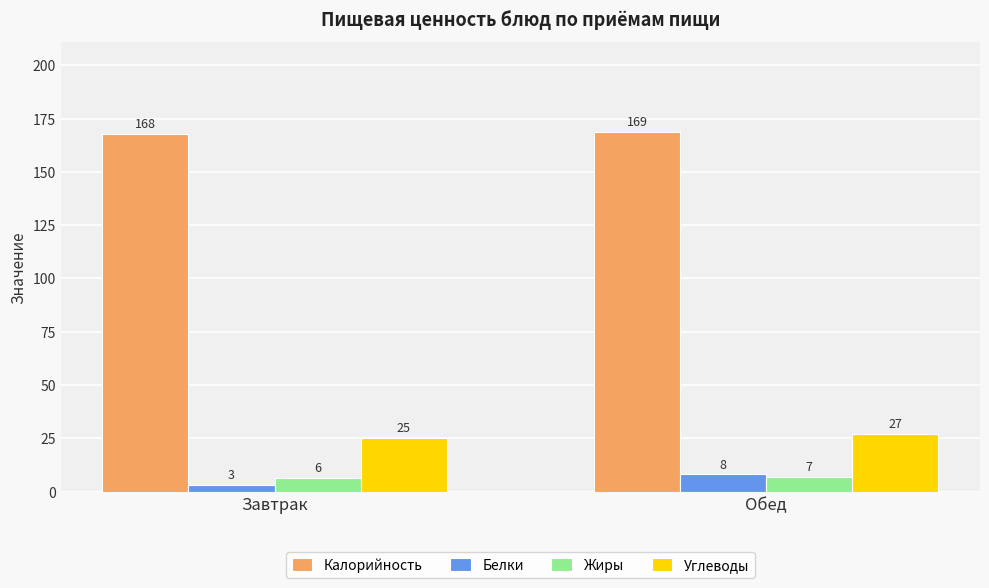

What is the average value of the Белки series?

5.5